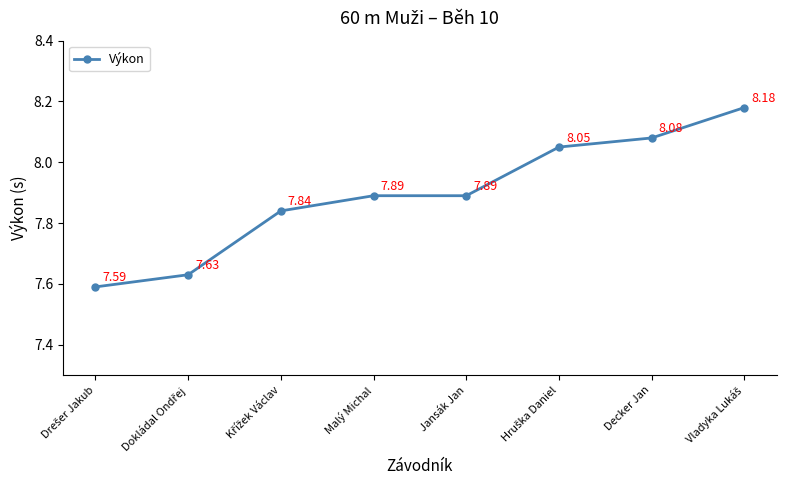

True or false: the data shows 8.1 at Decker Jan.

True